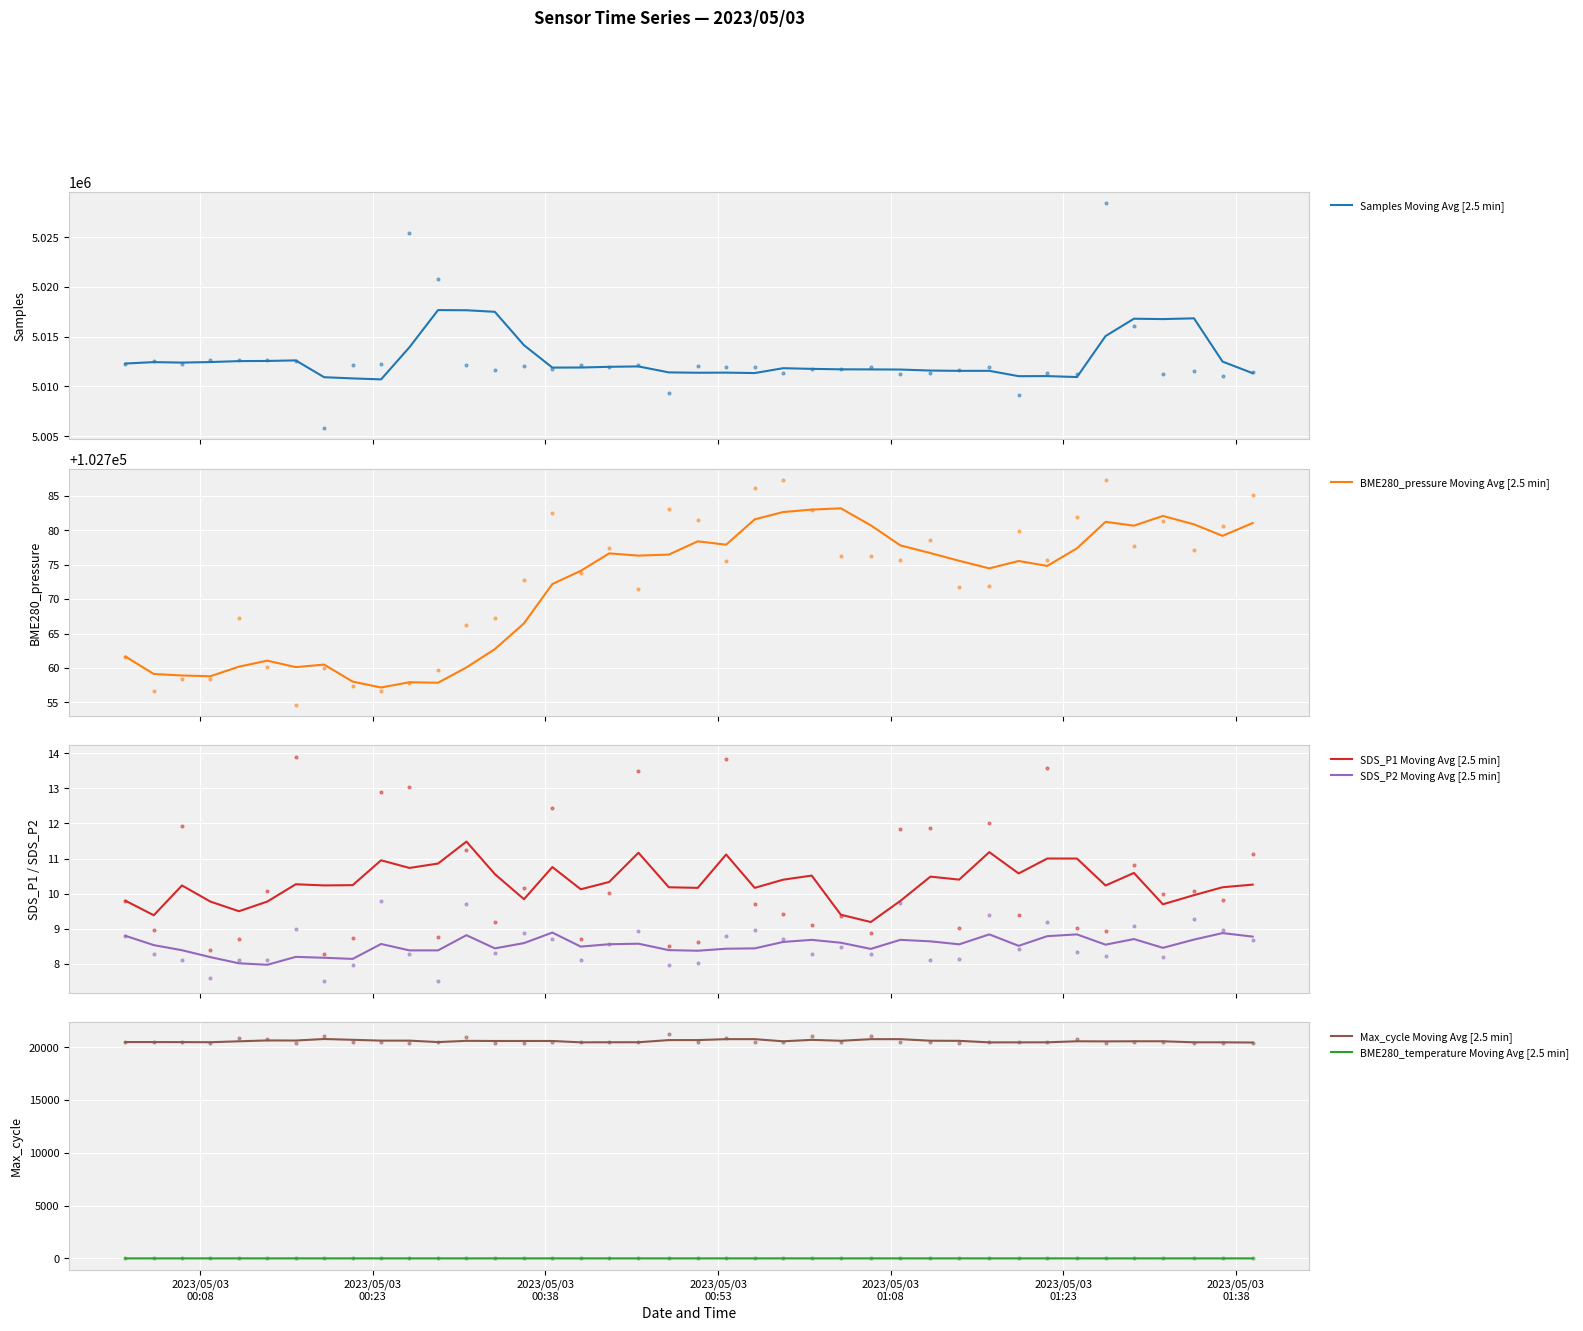

Which series contains the highest Y value?

Samples